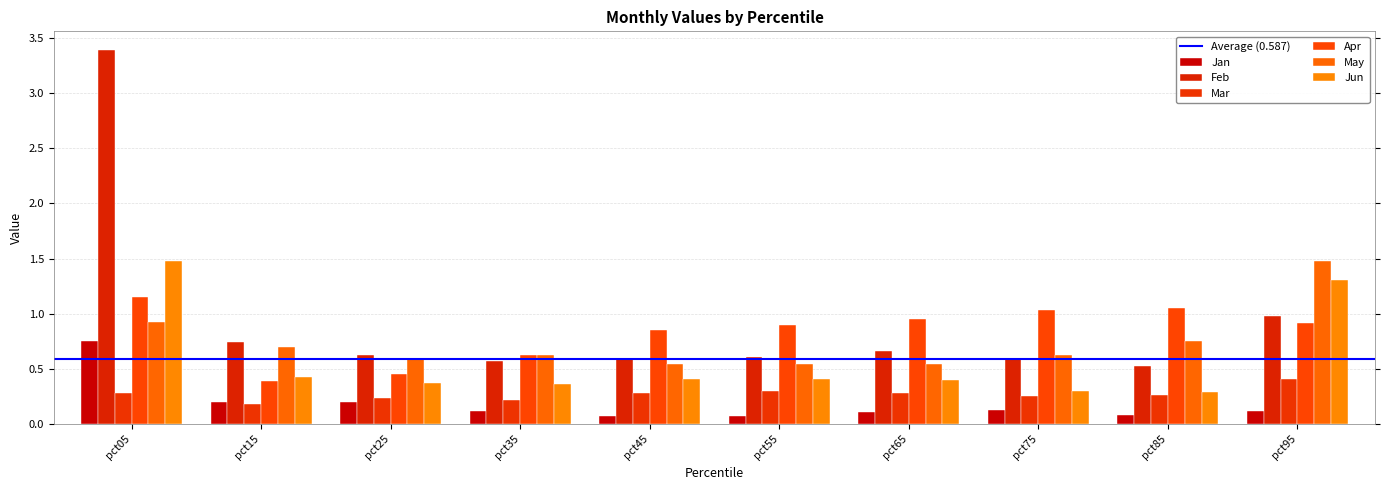

What is the sum of the Jan values at pct05 and pct75?

0.9